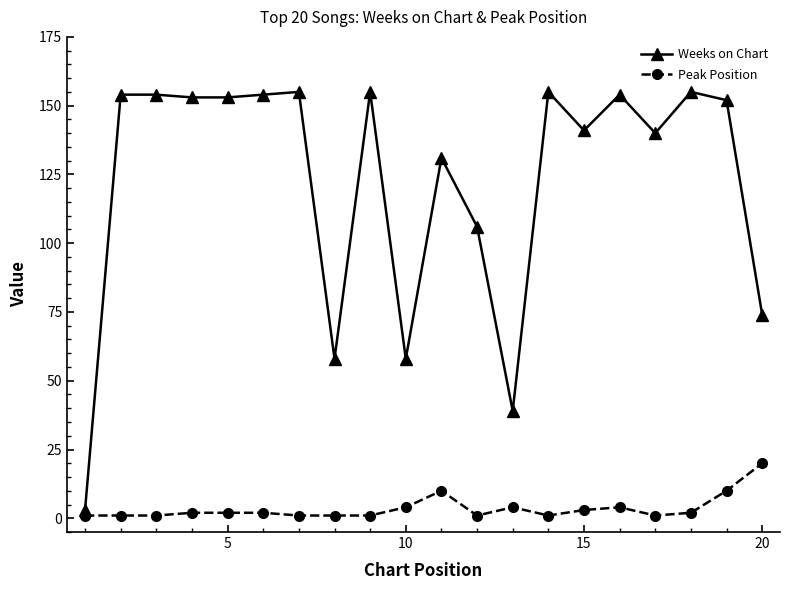

What is the maximum value for Weeks on Chart?

155